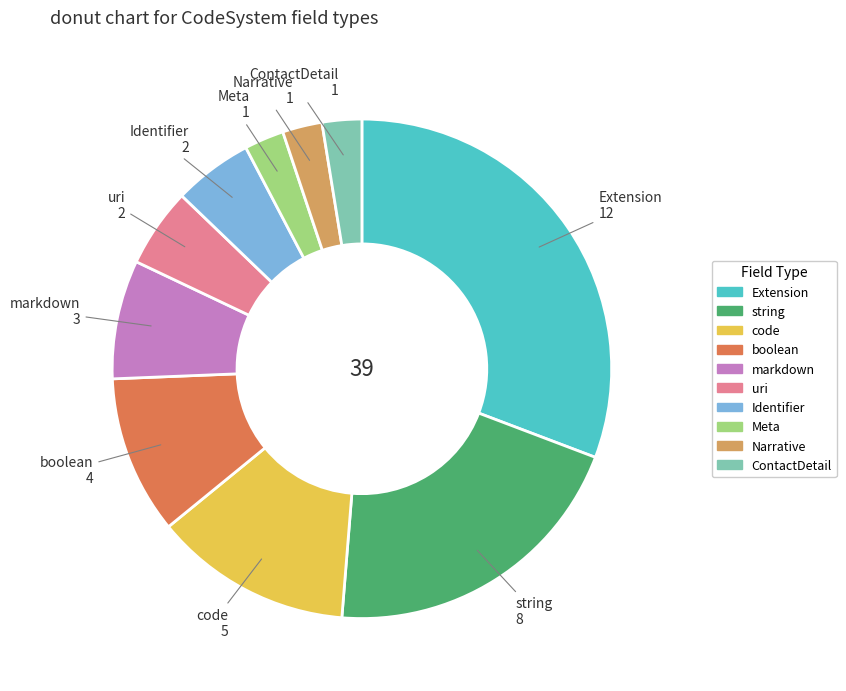

What is the ratio of the value at Meta to the value at uri?

0.5